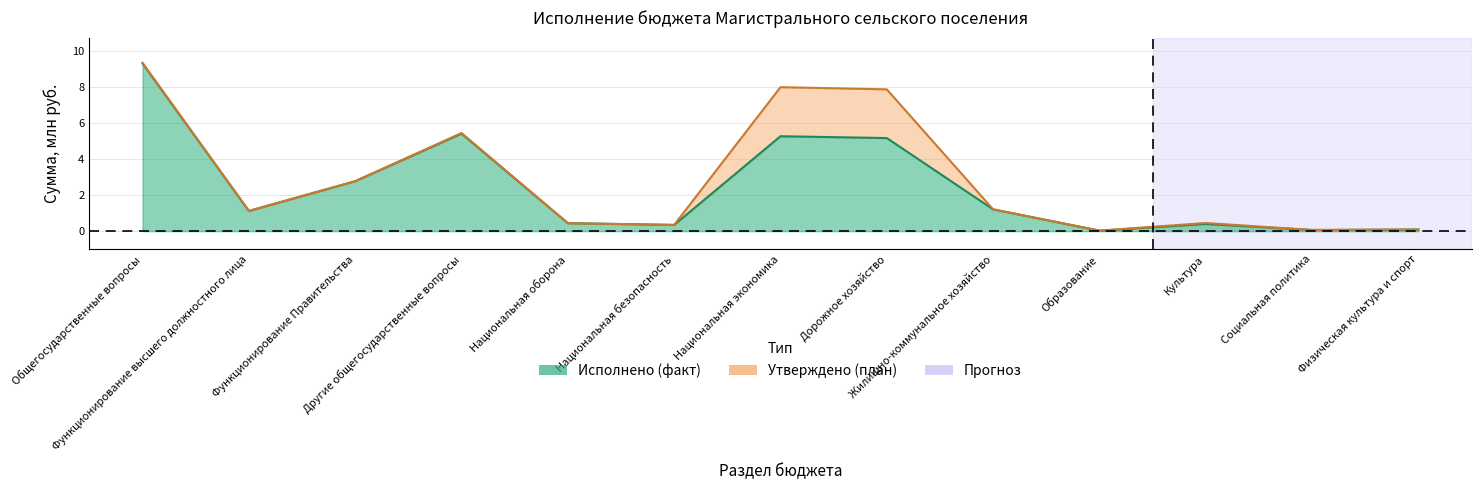

What is the difference between the Утверждено (план) values at Национальная экономика and Национальная оборона?

7.6